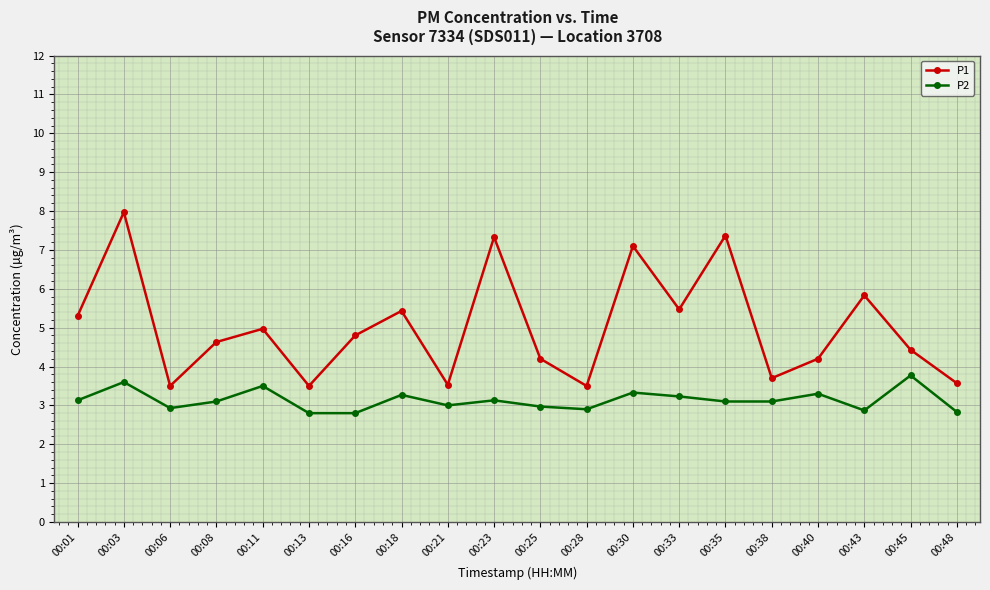

Where does the P2 series first go above 3?

00:01